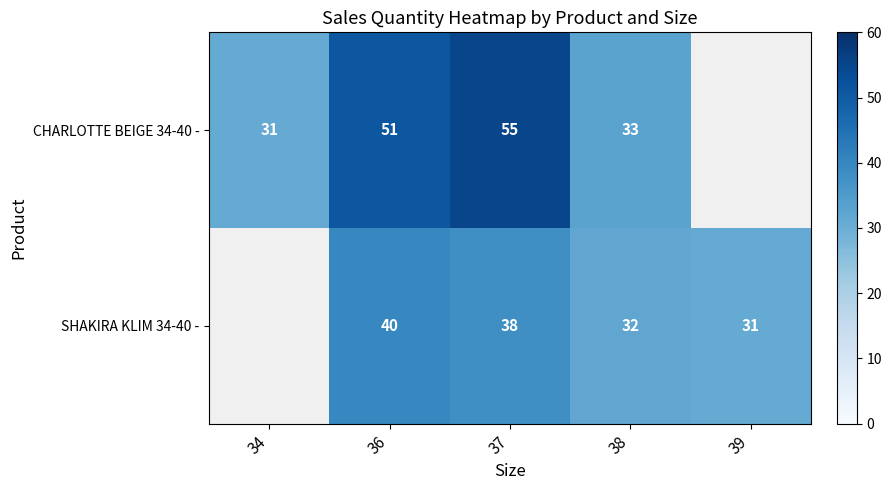

The SHAKIRA KLIM 34-40 - series shows 57 at 36. True or false?

False